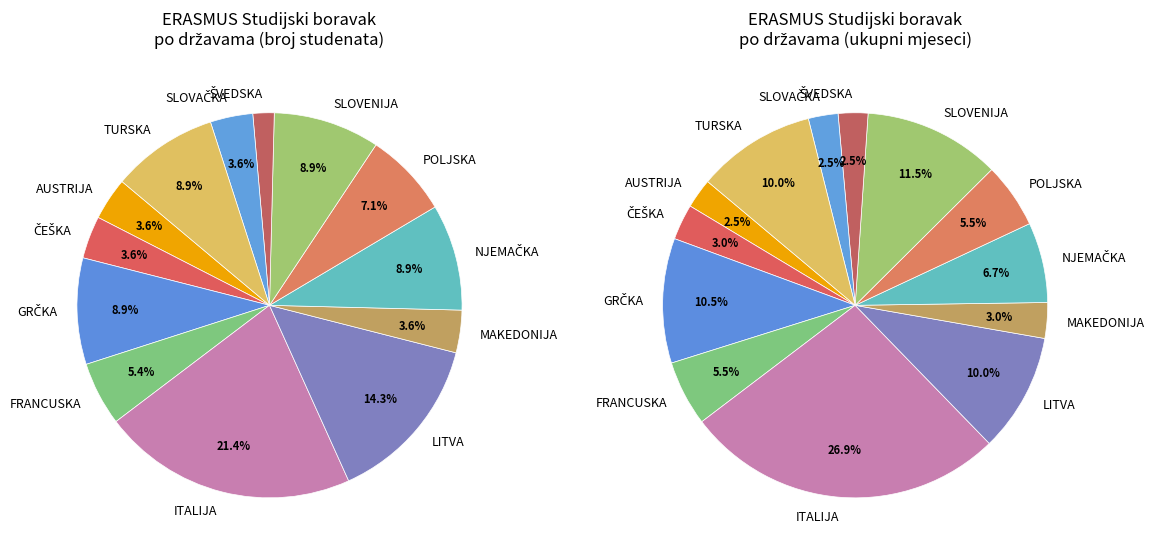

Which has a higher value, SLOVENIJA or TURSKA?

SLOVENIJA